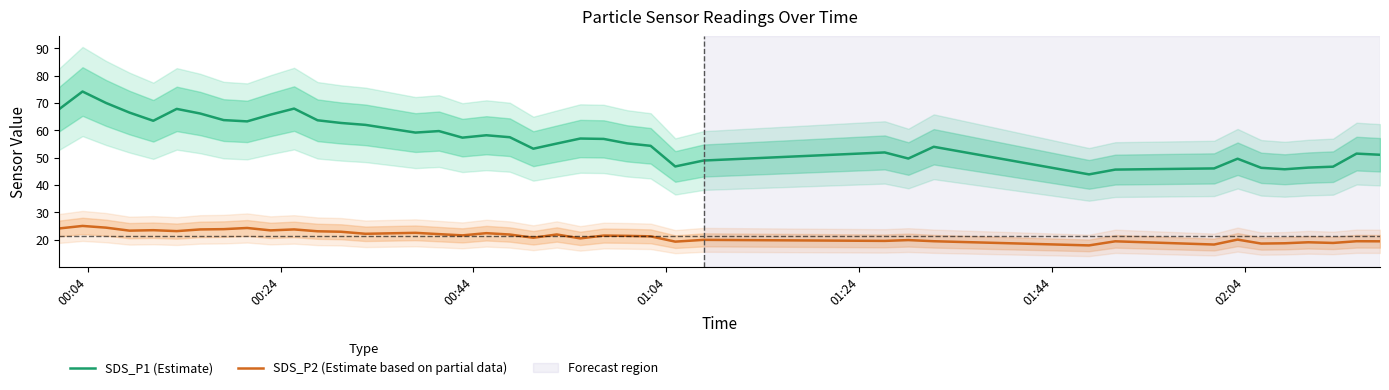

True or false: SDS_P1 (Estimate) and SDS_P2 (Estimate based on partial data) cross at least once.

False